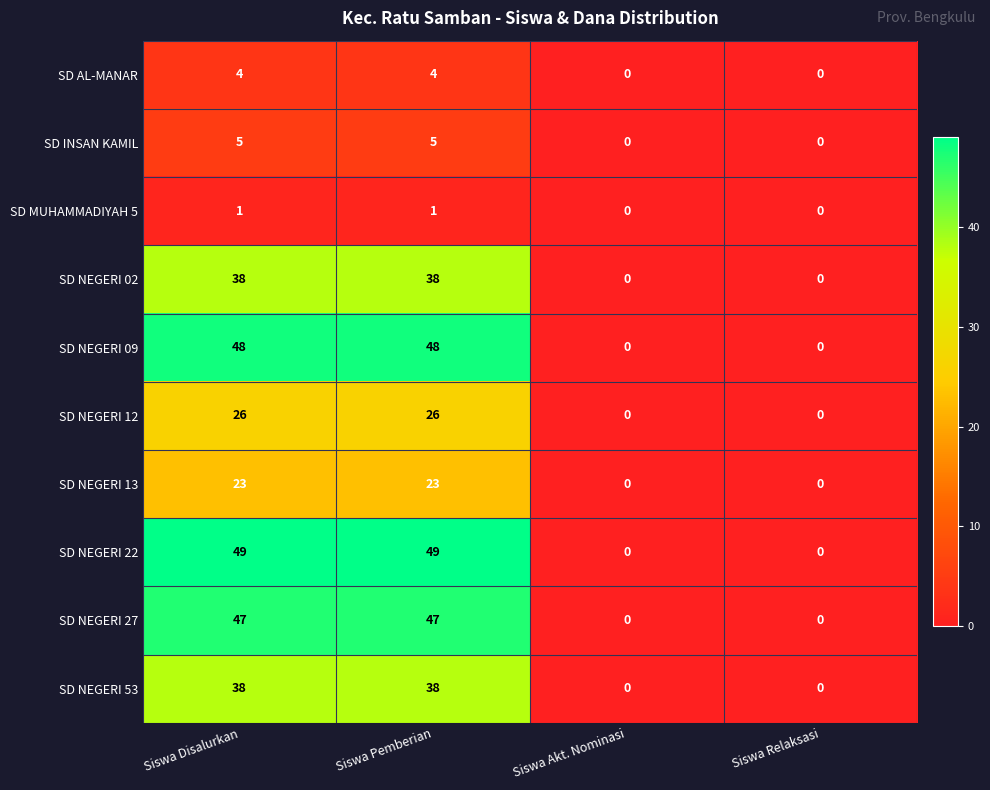

How many SD INSAN KAMIL values are between 0 and 5?

4